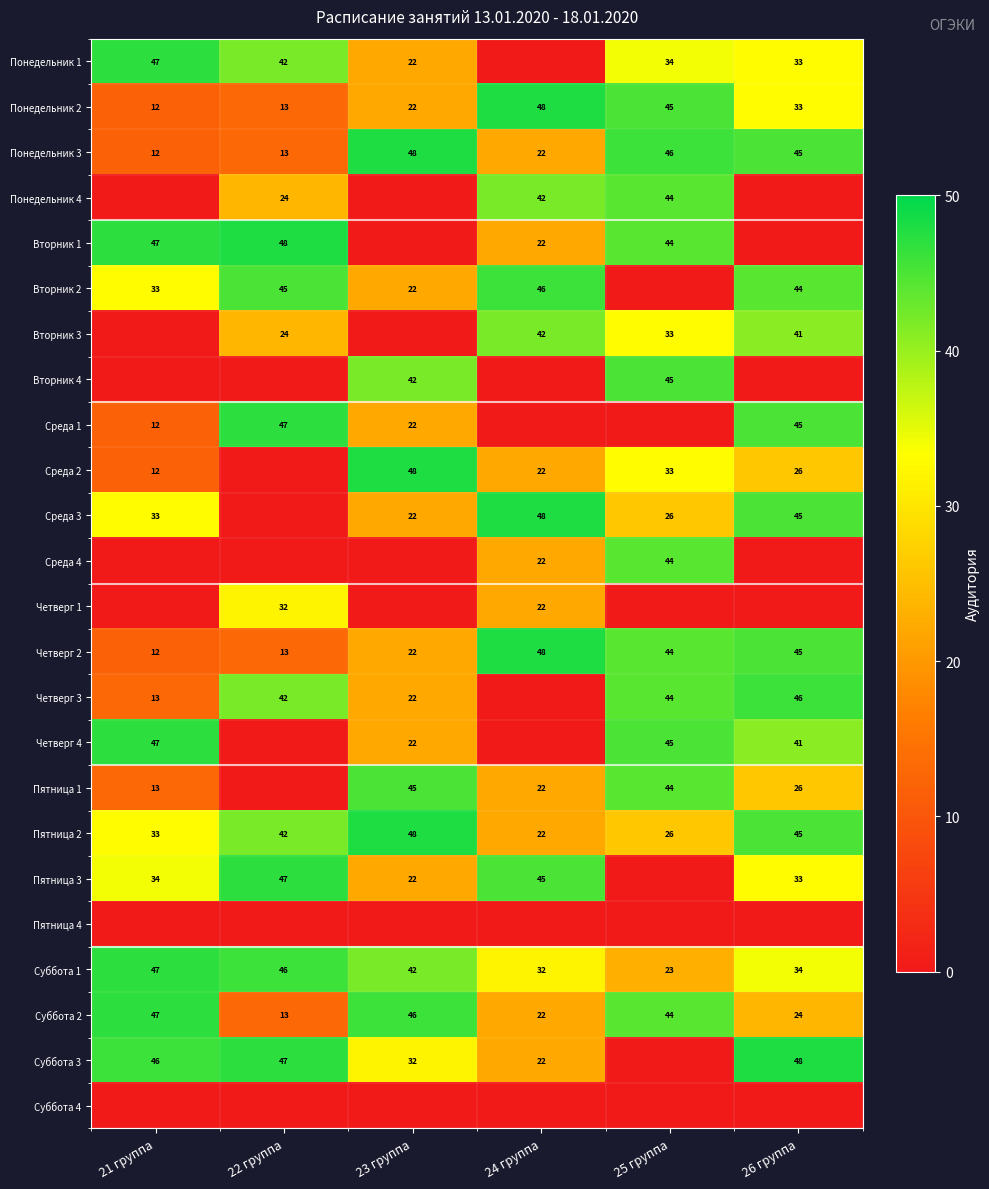

The value of Суббота 1 at 23 группа is 68. True or false?

False